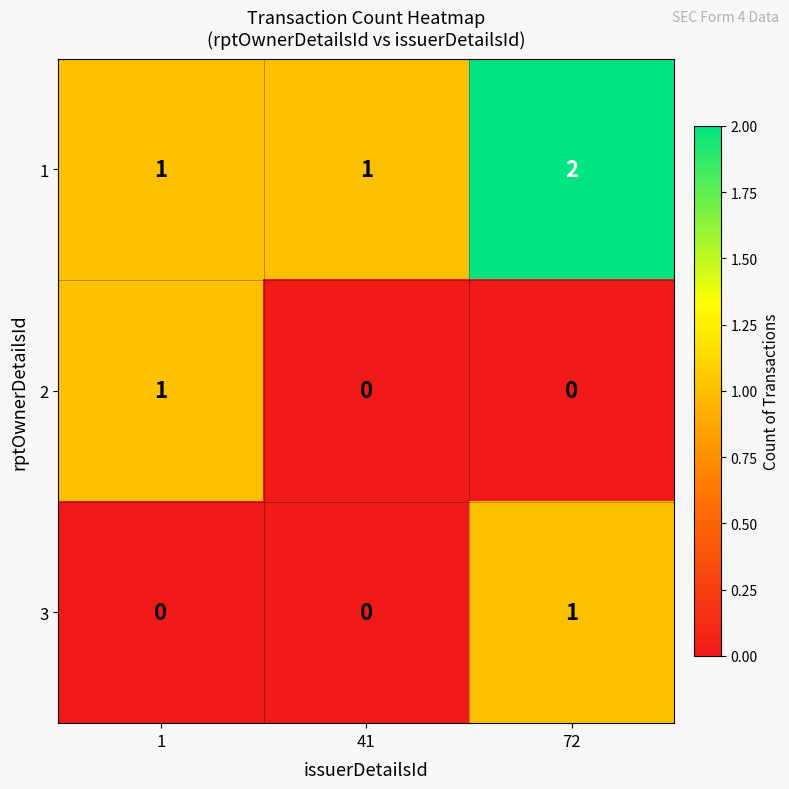

What is the spread (max minus min) of values at 1?

1